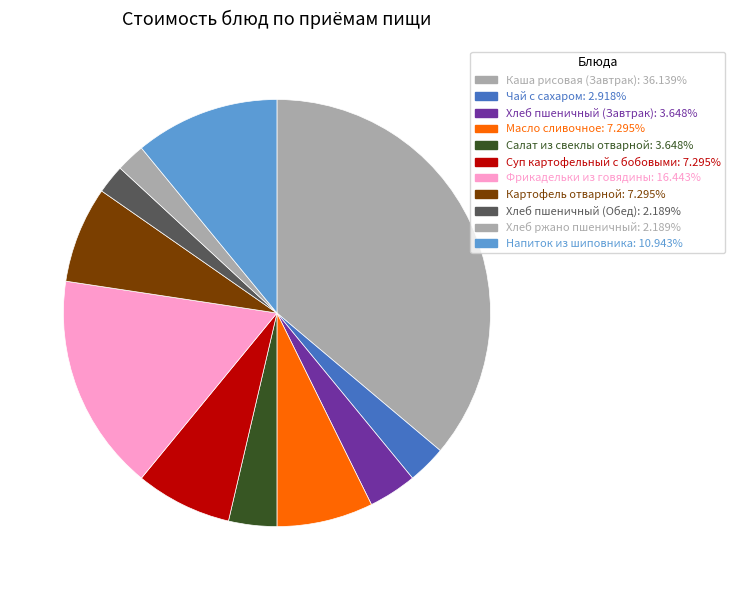

Count the number of slices in the pie.

11